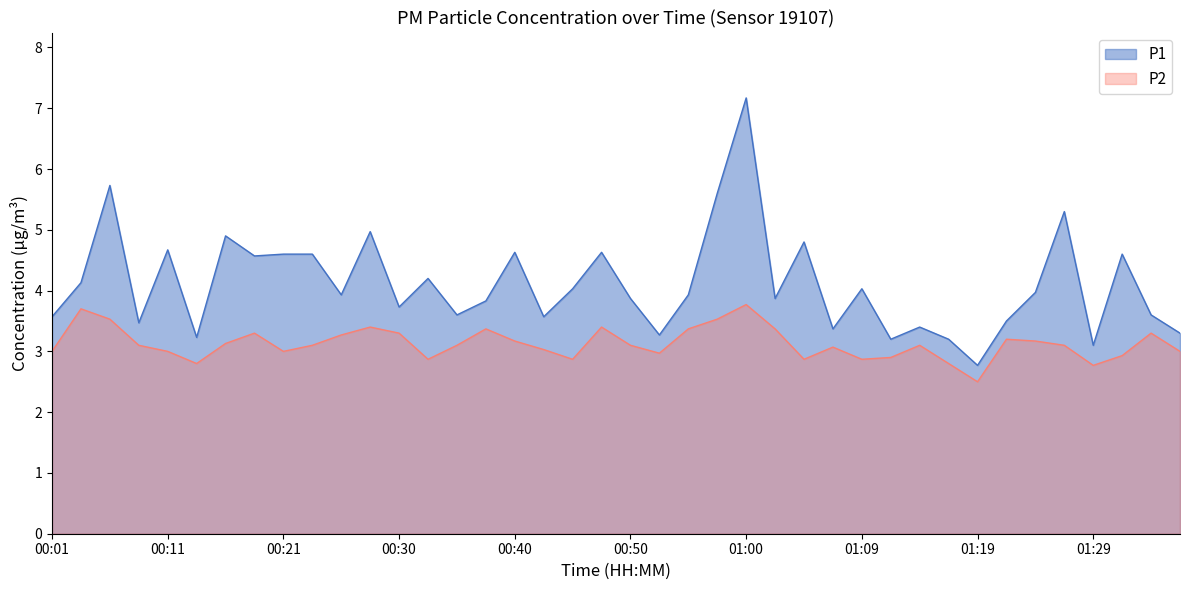

Rank the series by their maximum value, from highest to lowest.

P1, P2